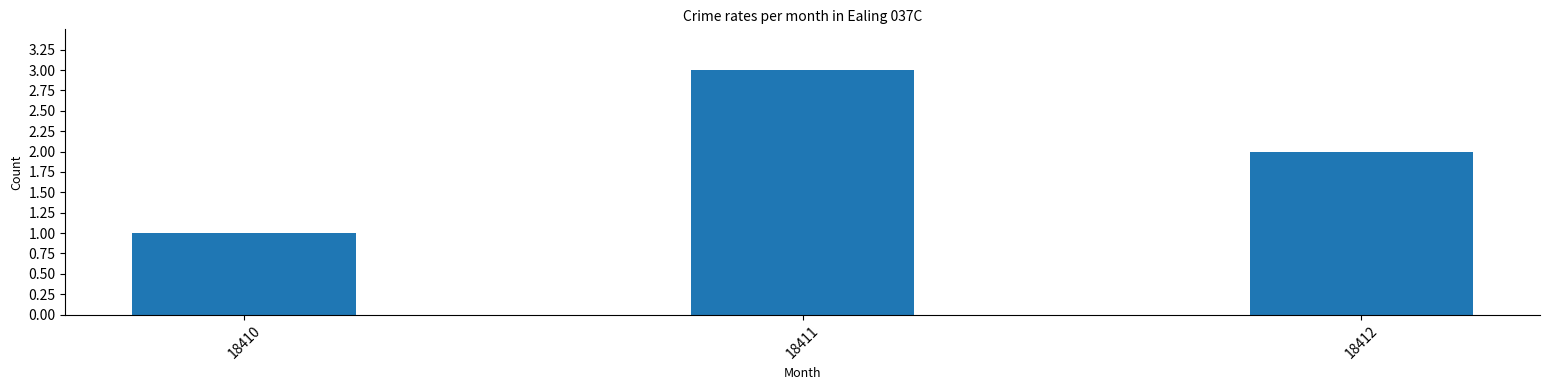

True or false: the data shows 2 at 18412.

True